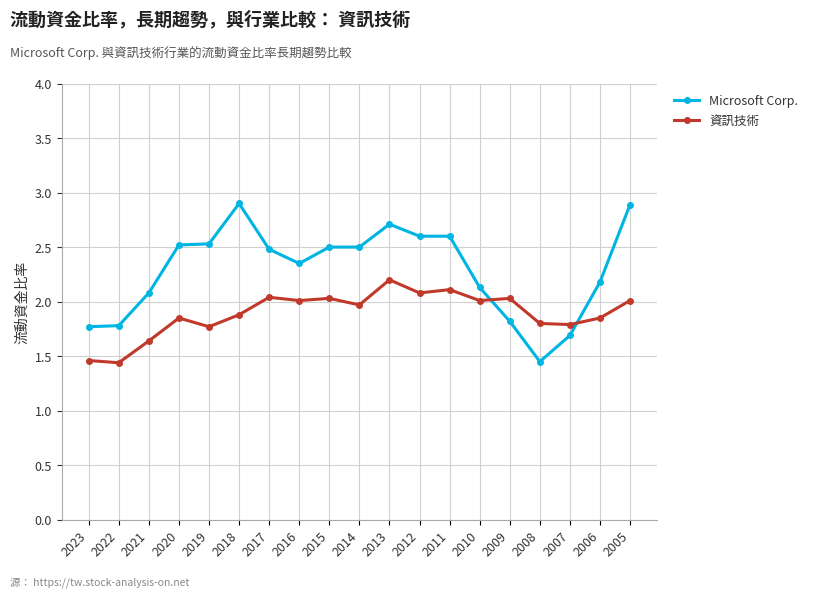

True or false: Microsoft Corp. and 資訊技術 intersect in this chart.

True